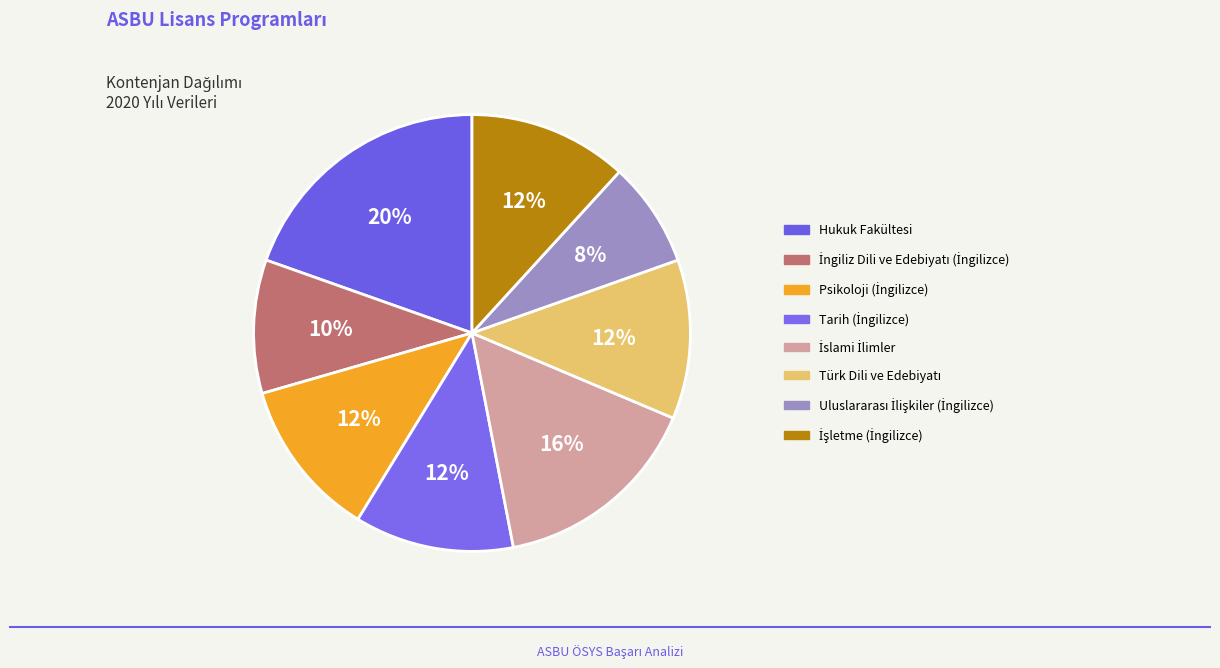

Count the number of slices in the pie.

8